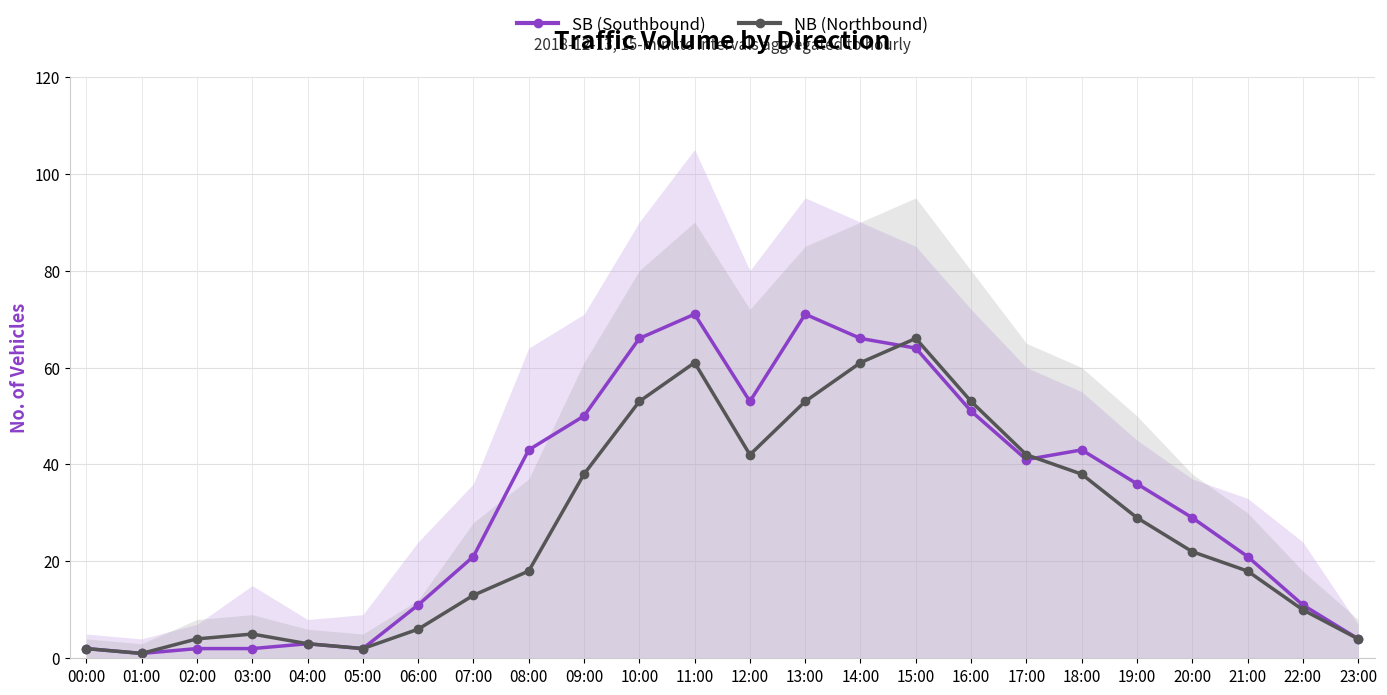

Which category has the highest value across all series?

11:00